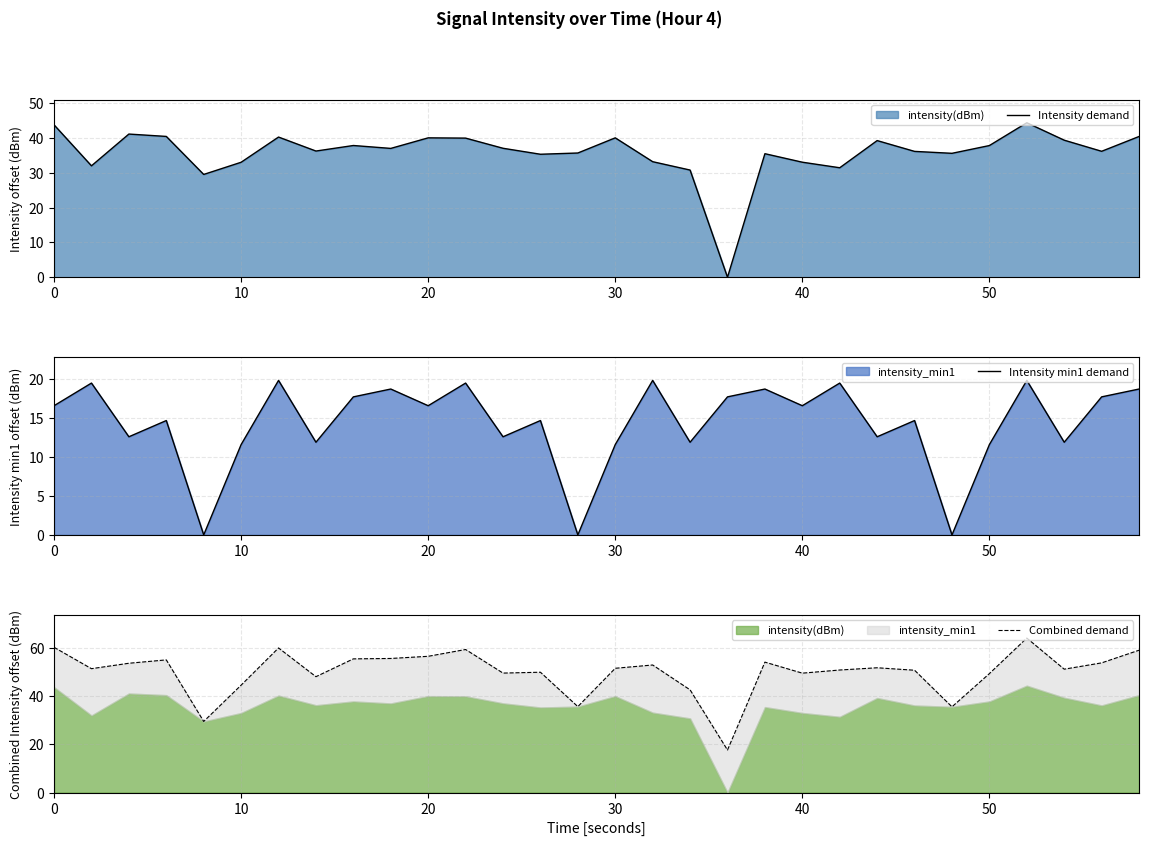

True or false: Intensity demand has a value of 46.1 at 17.

False